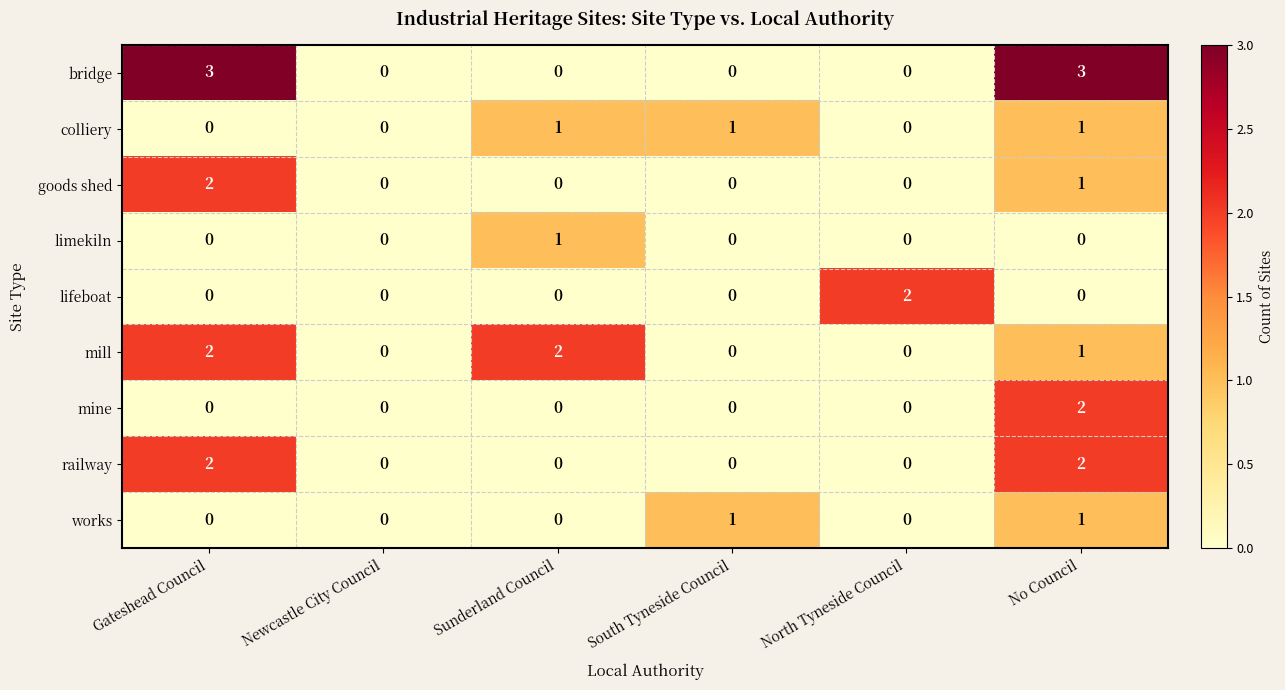

Which series changed the most between North Tyneside Council and No Council?

bridge